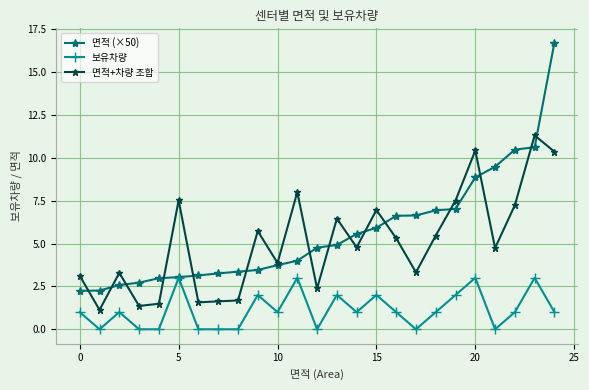

True or false: 면적+차량 조합 and 면적 (×50) cross at least once.

True